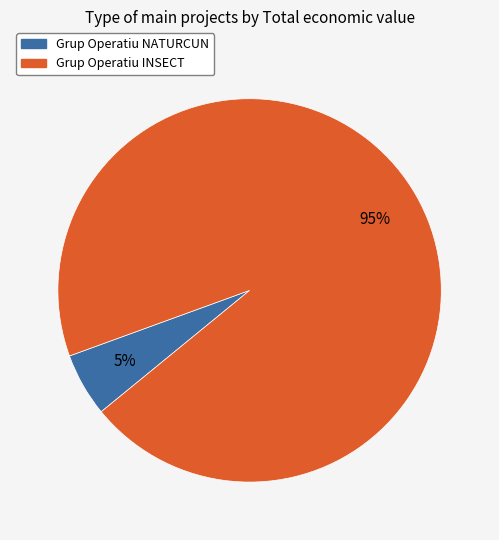

Between Grup Operatiu NATURCUN and Grup Operatiu INSECT, which is larger?

Grup Operatiu INSECT